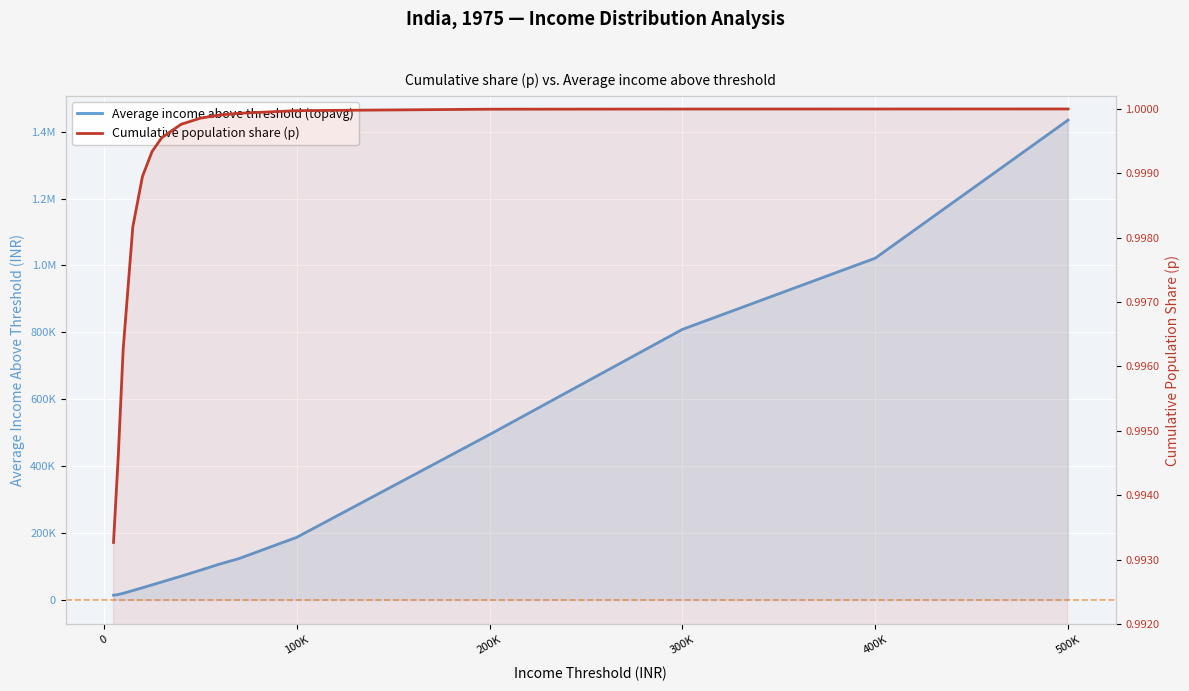

Reading left to right, extract all data points from this chart.

Average income above threshold (topavg): 14594.3	16664.6	20122.7	28465.3	36823.8	45393.3	54079.7	71294.2	89123.7	107546.4	123825.3	187503.7	494638.0	809003.1	1021821.3	1434603.9
Cumulative population share (p): 1.0	1.0	1.0	1.0	1.0	1.0	1.0	1.0	1.0	1.0	1.0	1.0	1.0	1.0	1.0	1.0